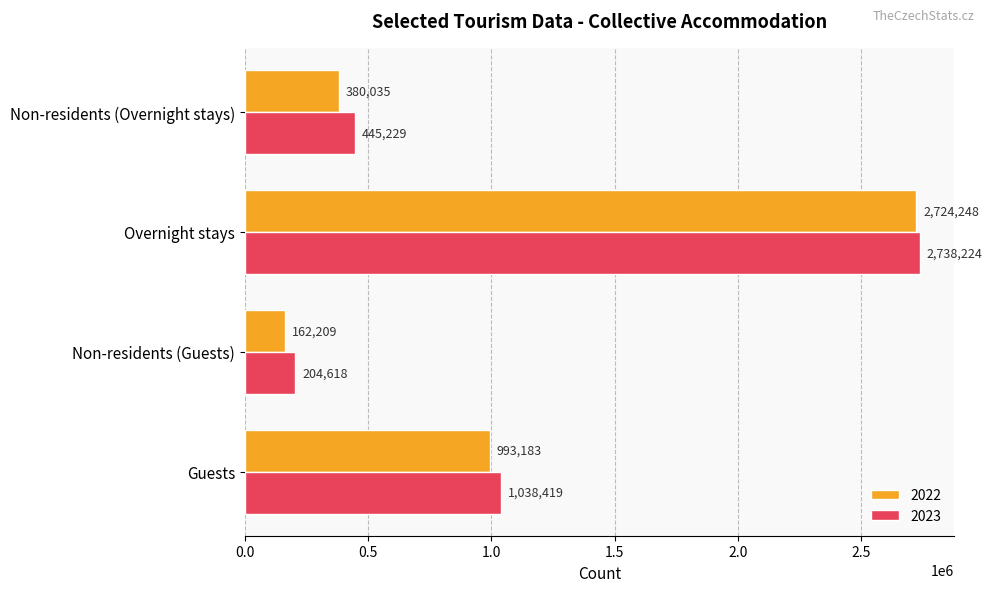

What is the average value of the 2022 series?

1064919